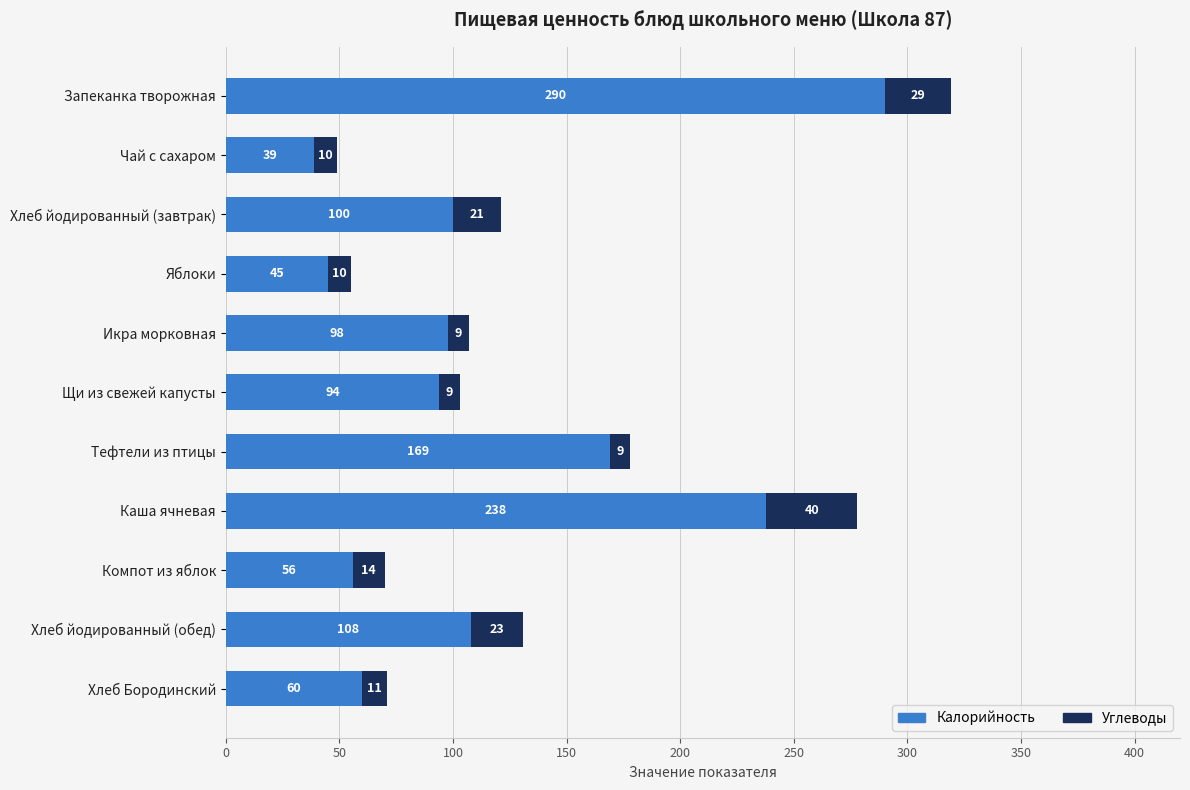

What is the total value across all series at Тефтели из птицы?

178